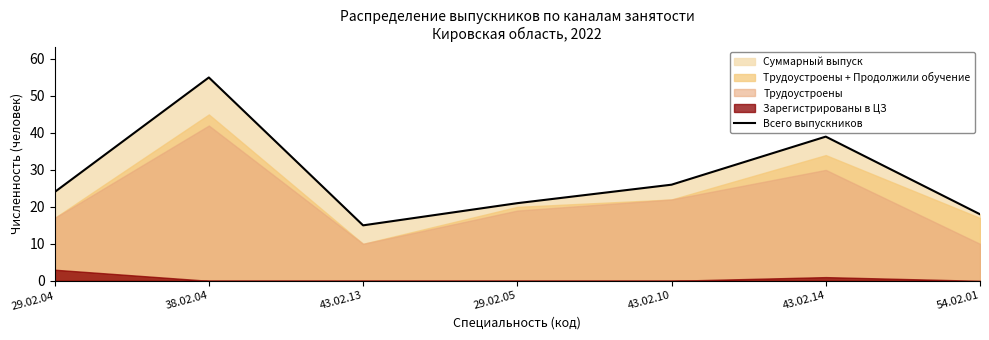

True or false: the data shows 99 at 38.02.04.

False